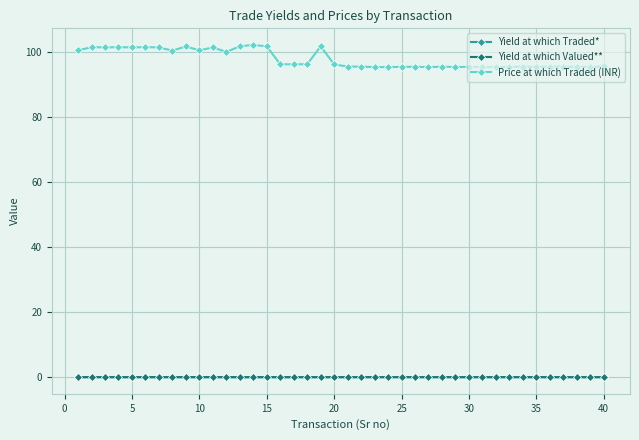

What are all the series names shown in the legend?

Yield at which Traded*, Yield at which Valued**, Price at which Traded (INR)